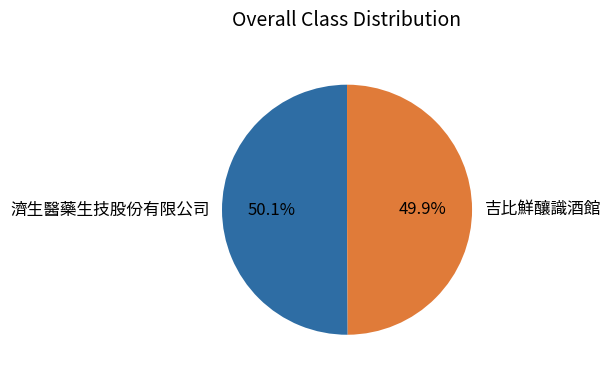

What is the ratio of the value at 濟生醫藥生技股份有限公司 to the value at 吉比鮮釀識酒館?

1.0